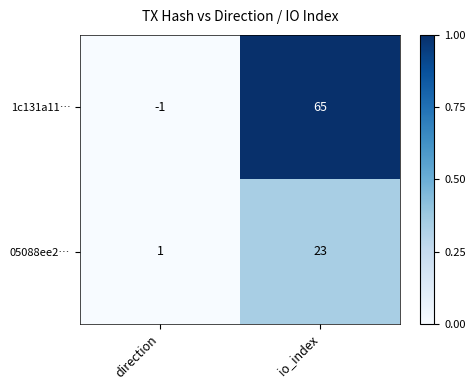

Reading left to right, list all the values displayed in this chart.

1c131a11…: -1	65
05088ee2…: 1	23